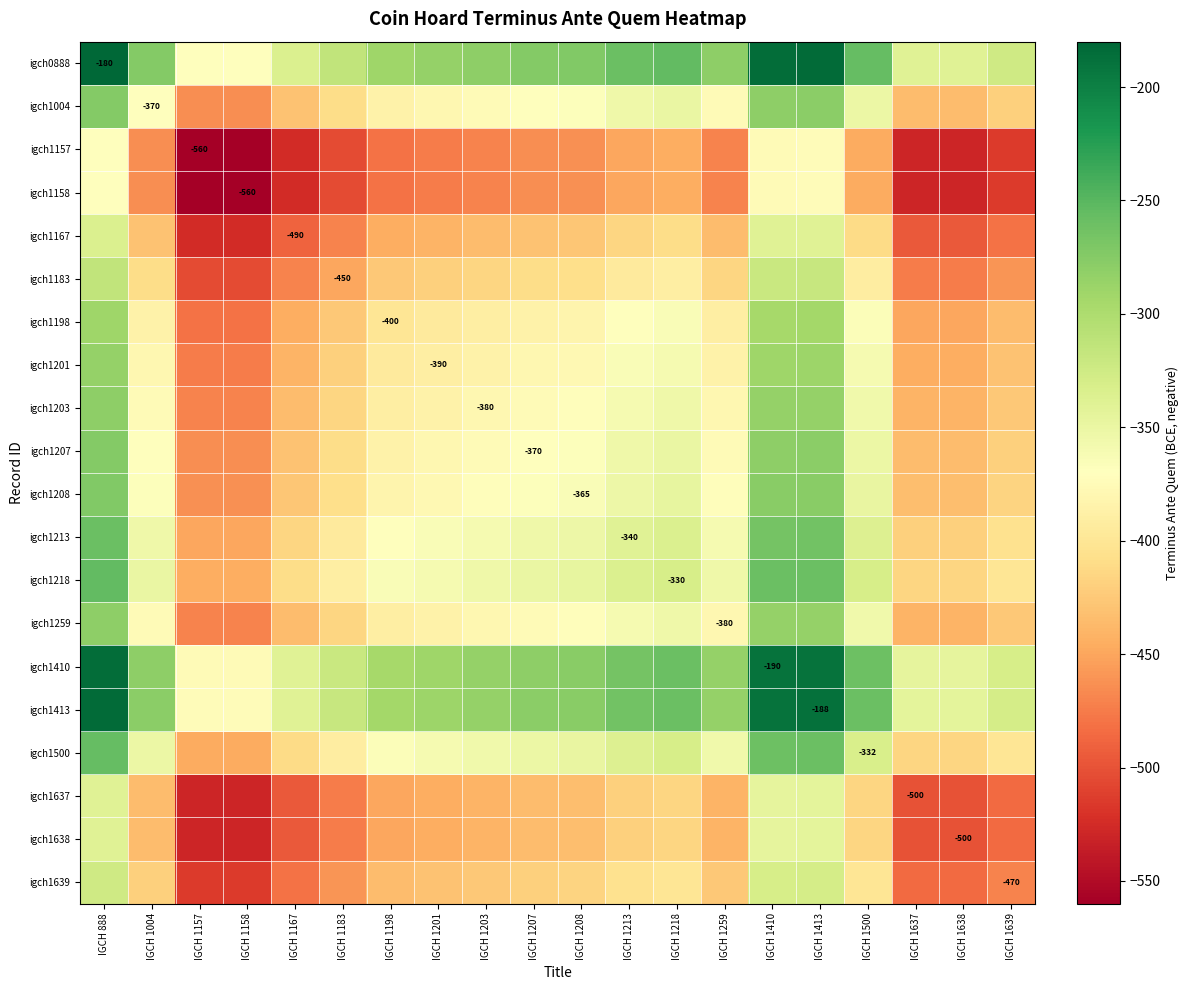

What is the maximum value shown in the chart?

-180.0